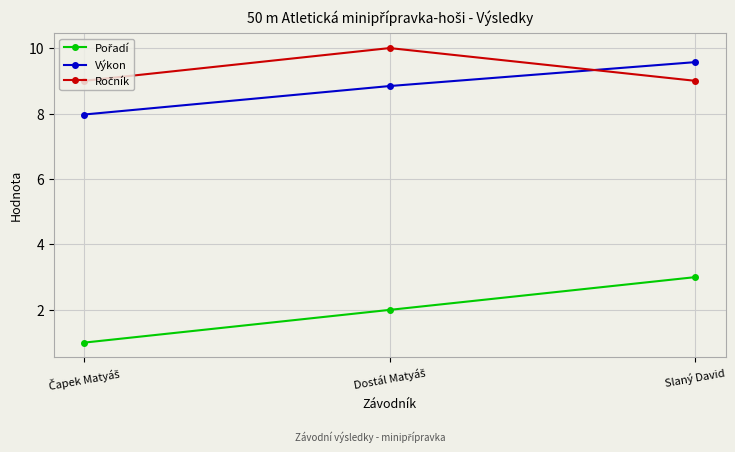

At which label does Výkon reach its peak?

Slaný David